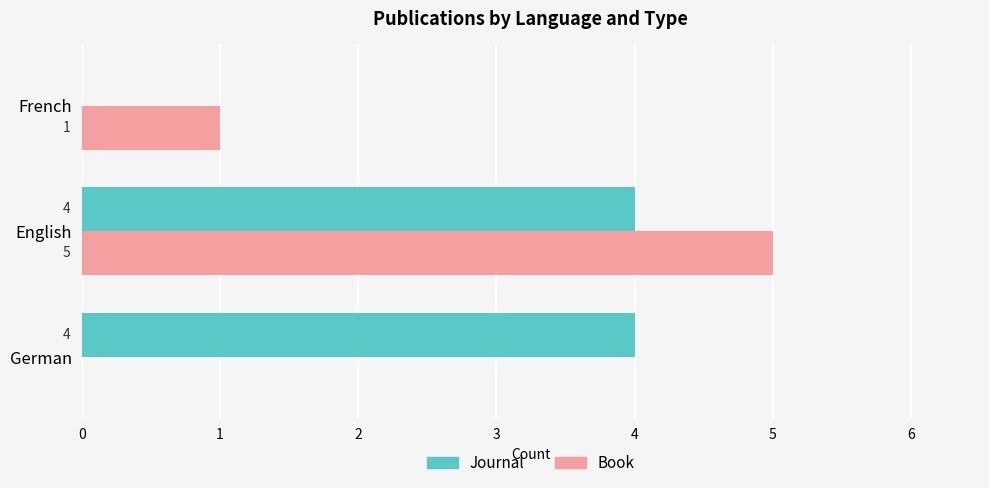

What is the sum of all Journal values?

8